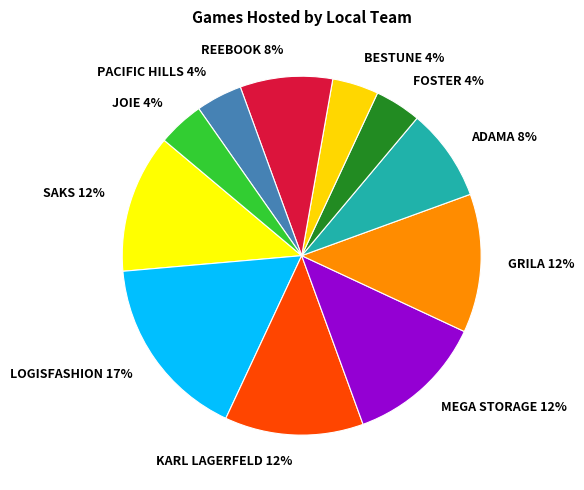

How many slices are in this pie chart?

11